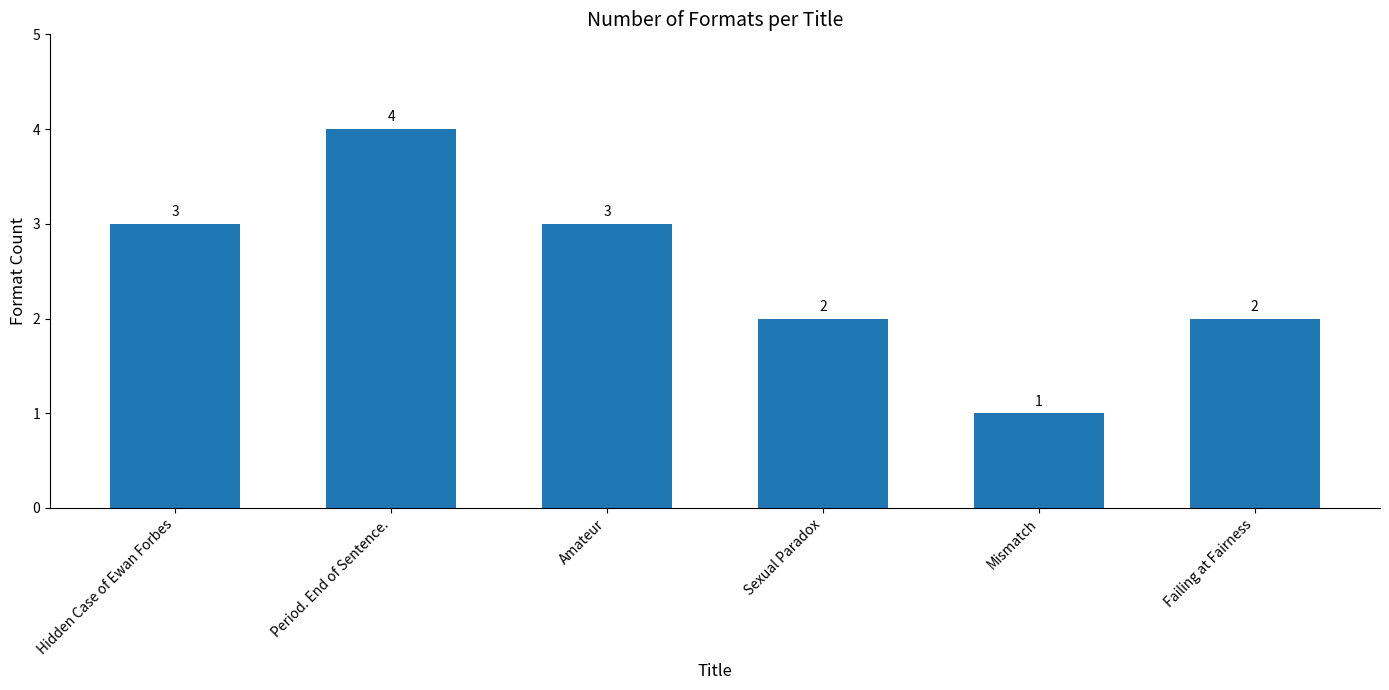

What is the label of the 3rd bar from the left?

Amateur